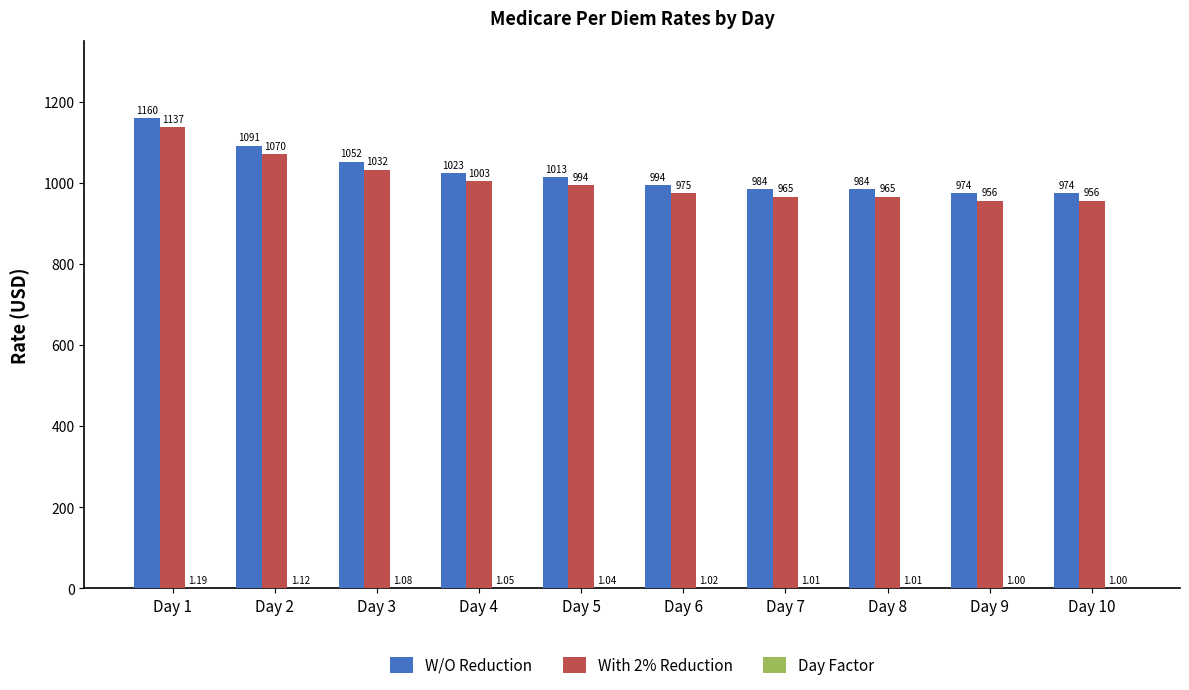

What is the greatest value displayed?

1159.6